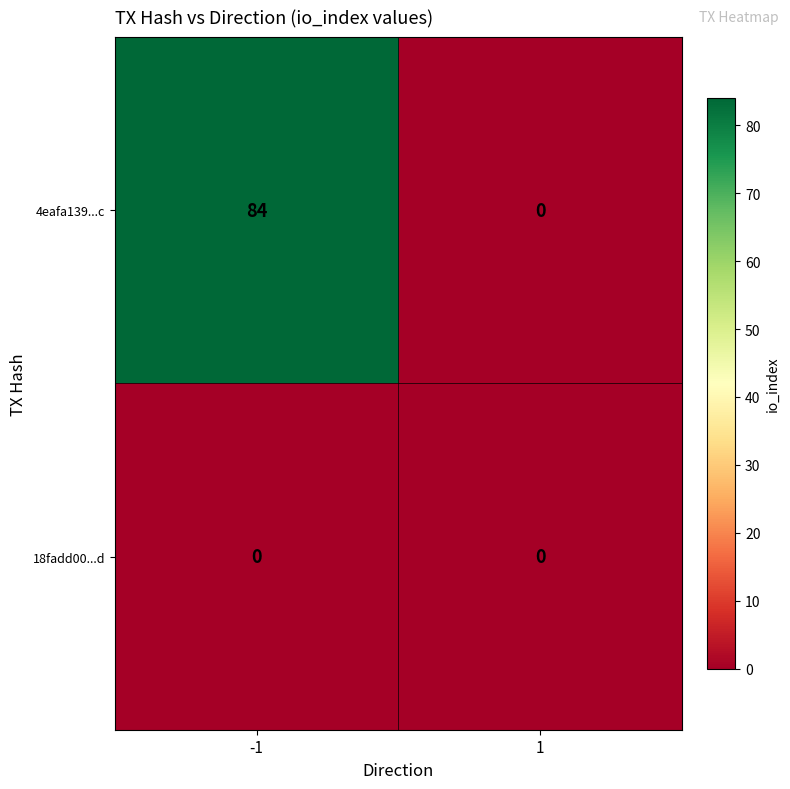

At how many categories does at least one series exceed 25?

1